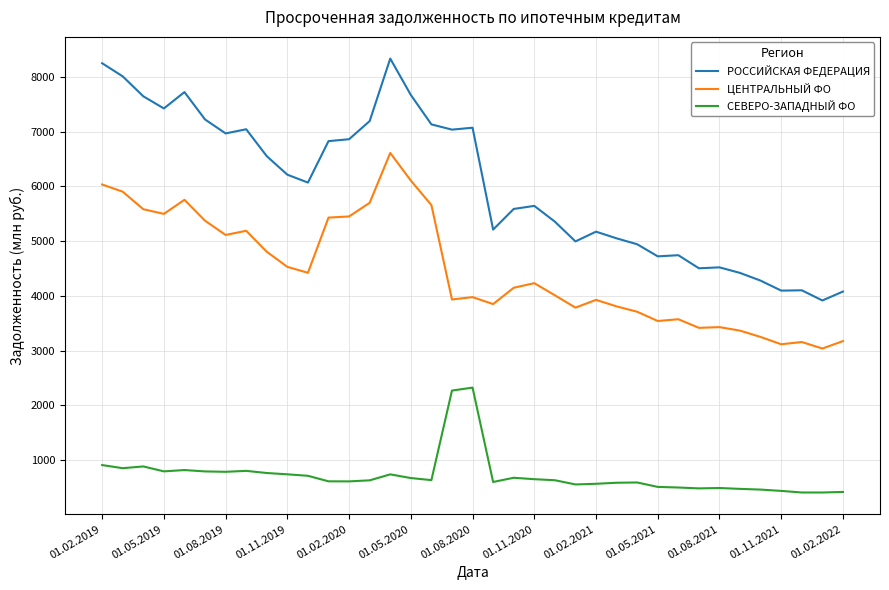

True or false: РОССИЙСКАЯ ФЕДЕРАЦИЯ and ЦЕНТРАЛЬНЫЙ ФО intersect in this chart.

False